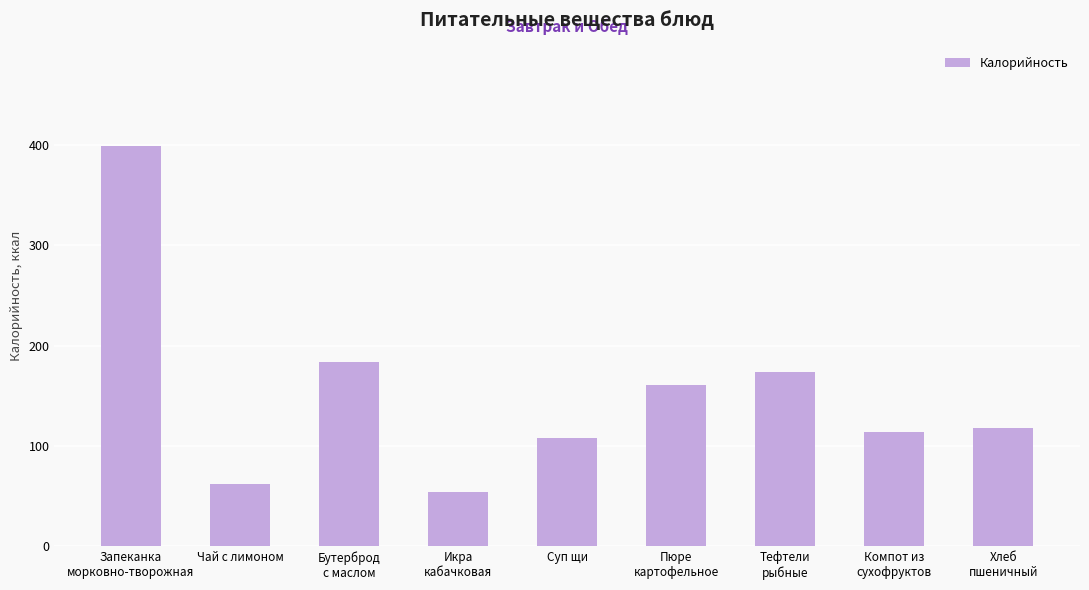

What is the smallest value displayed?

54.0